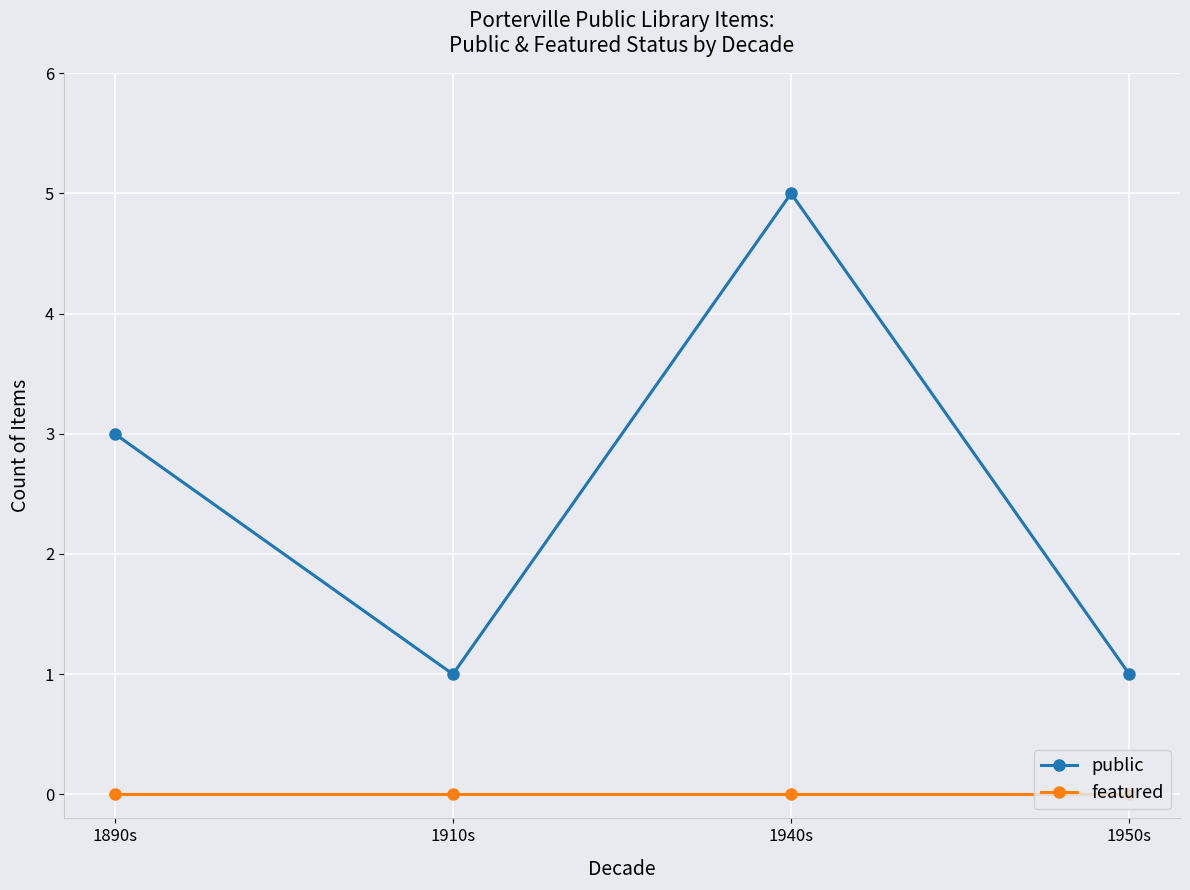

Which series has the largest total across all categories?

public